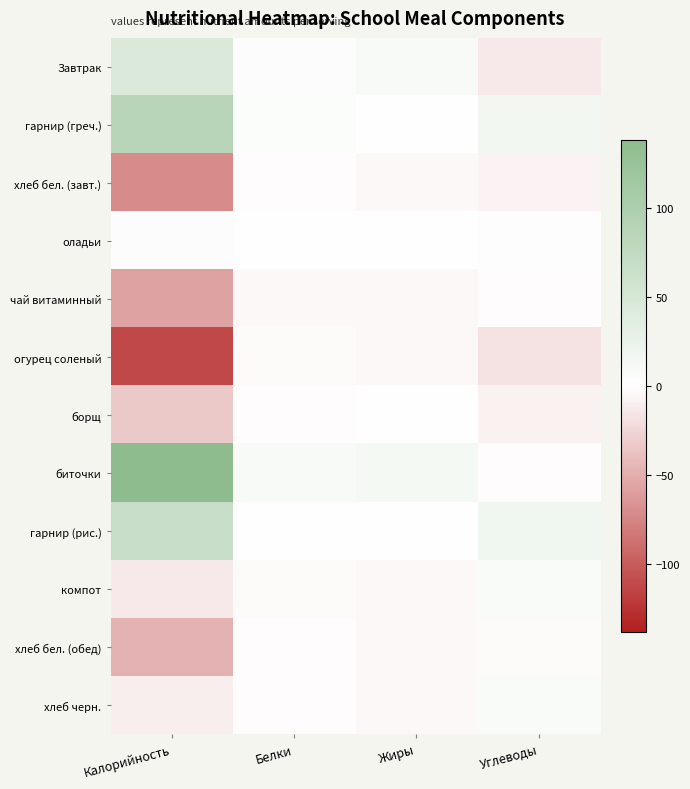

How many distinct data groups are displayed?

12